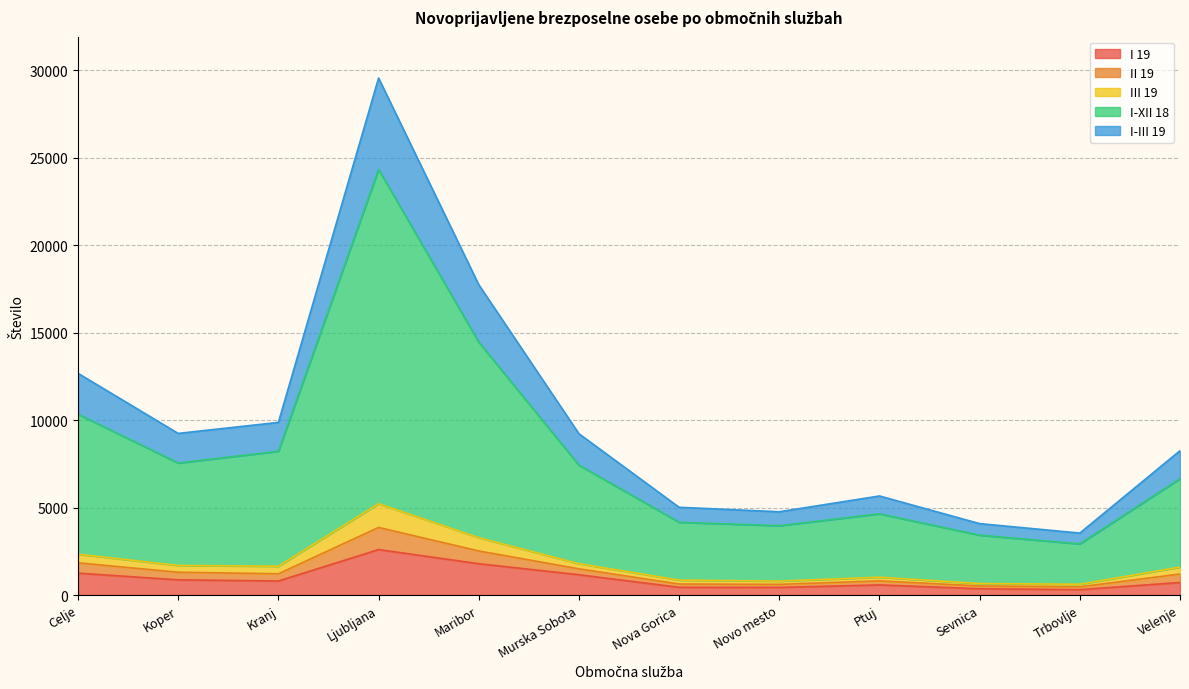

True or false: I 19 has a value of 310 at Trbovlje.

True